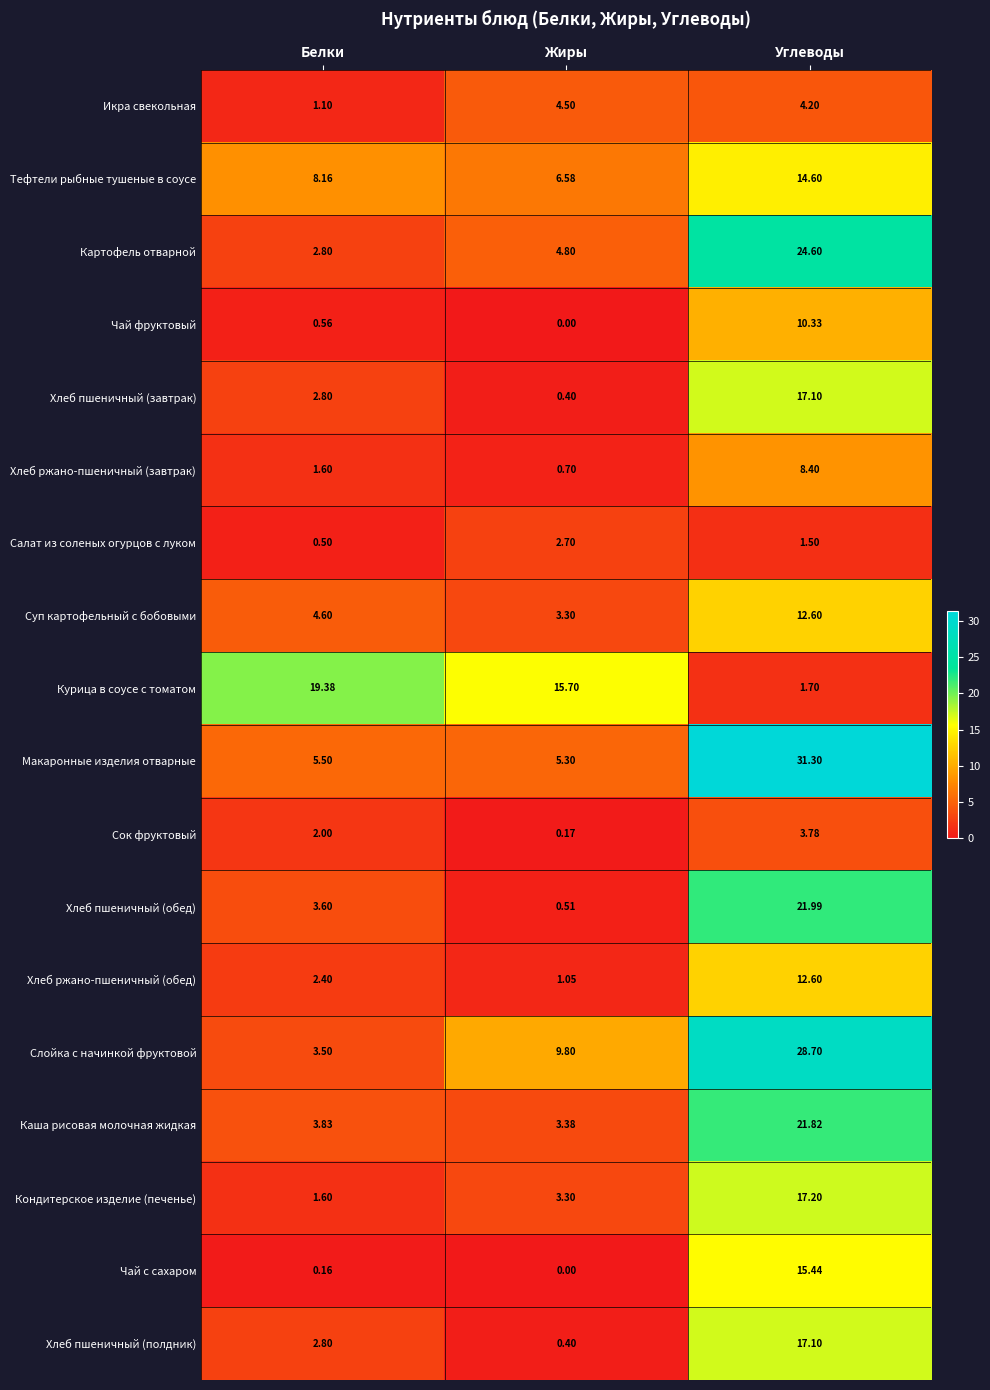

At how many categories does at least one series exceed 28?

1